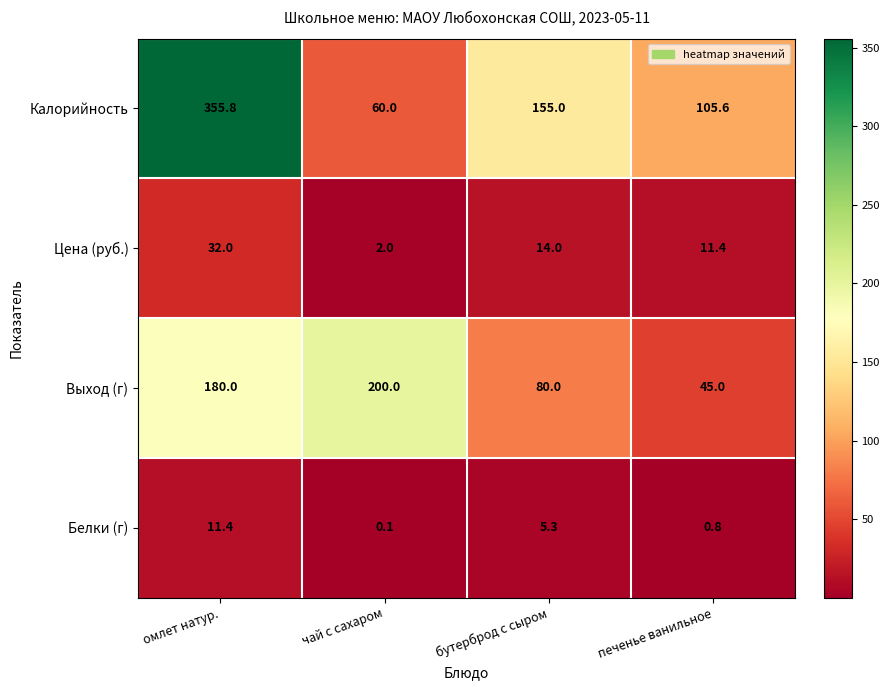

List the series in order of their peak value, lowest first.

Белки (г), Цена (руб.), Выход (г), Калорийность